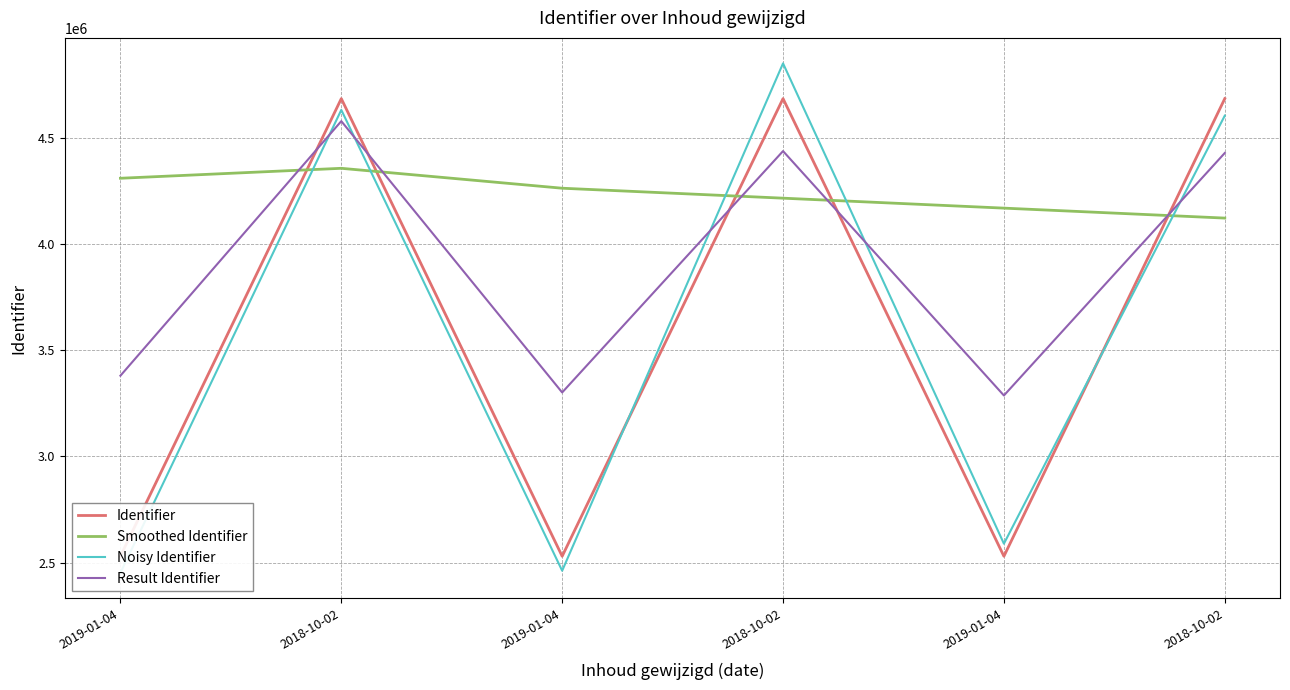

Is it true that Noisy Identifier equals 1697288.7 at 2019-01-04?

False